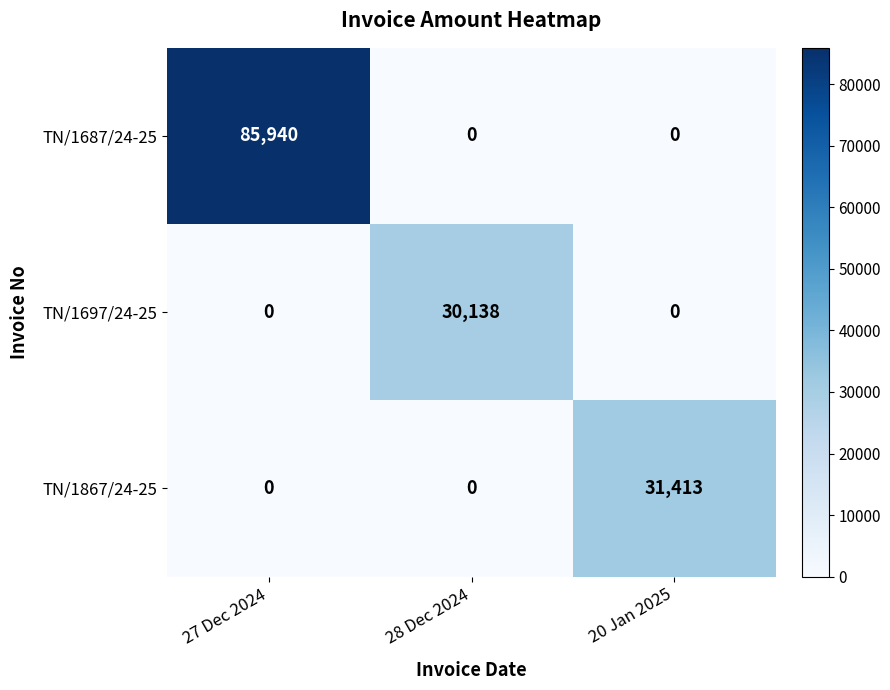

What is the difference between the highest and lowest values at 27 Dec 2024?

85940